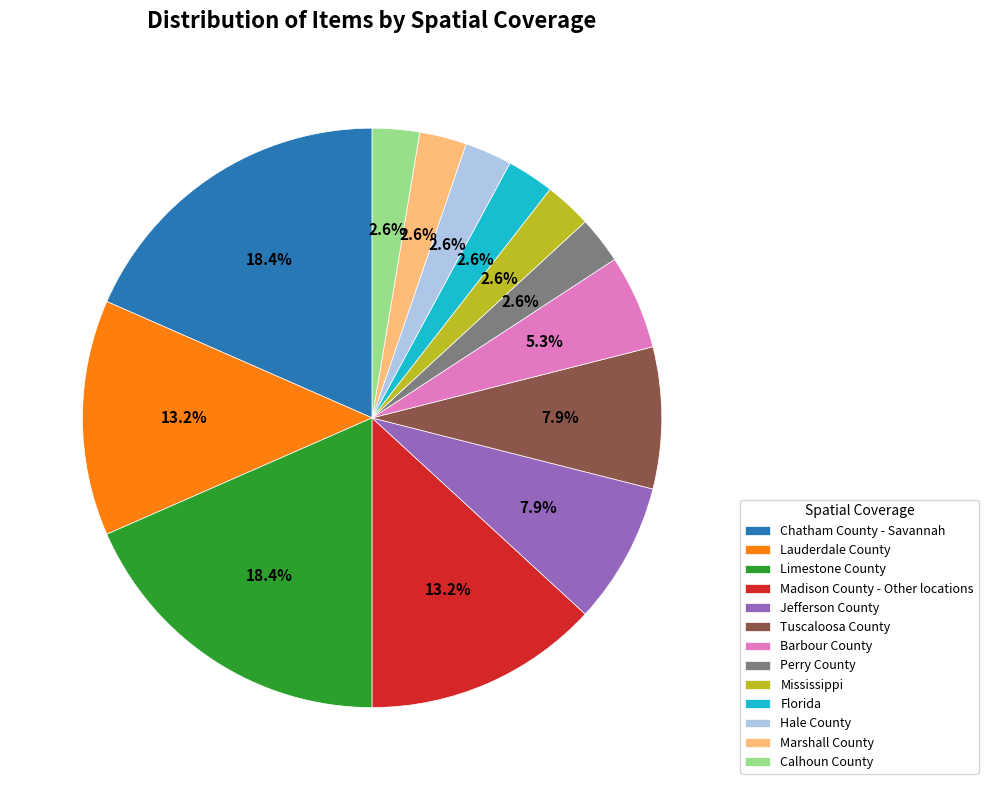

Between Chatham County - Savannah and Hale County, which is larger?

Chatham County - Savannah